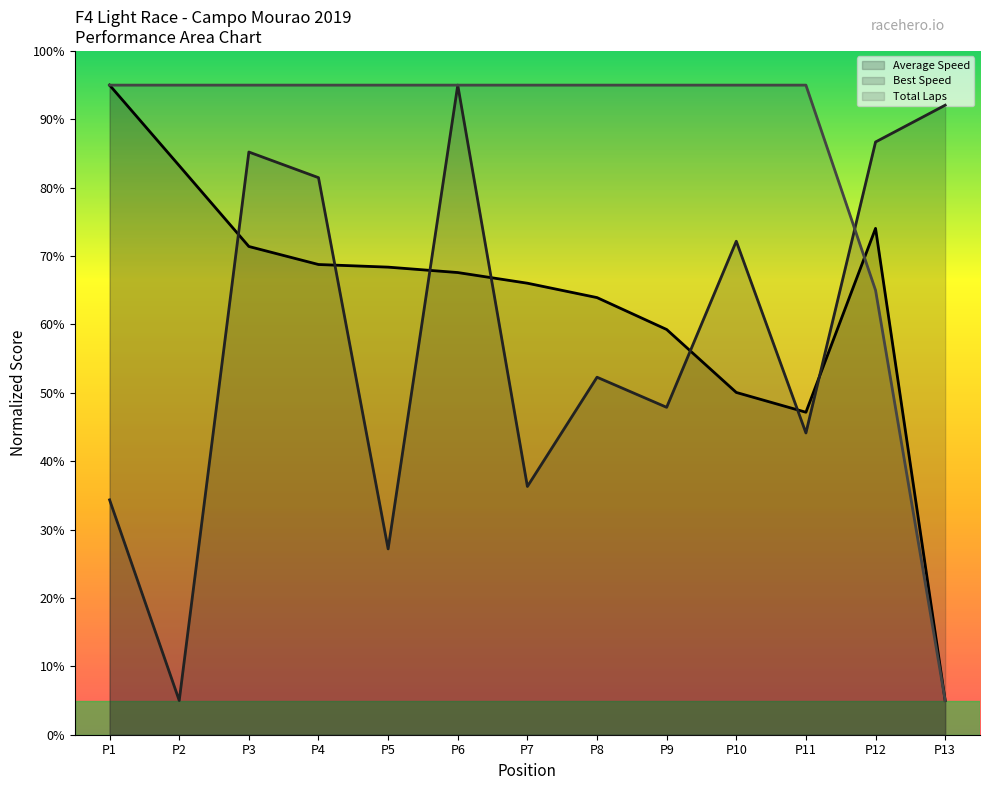

True or false: Best Speed has a value of 72.2 at P10.

True